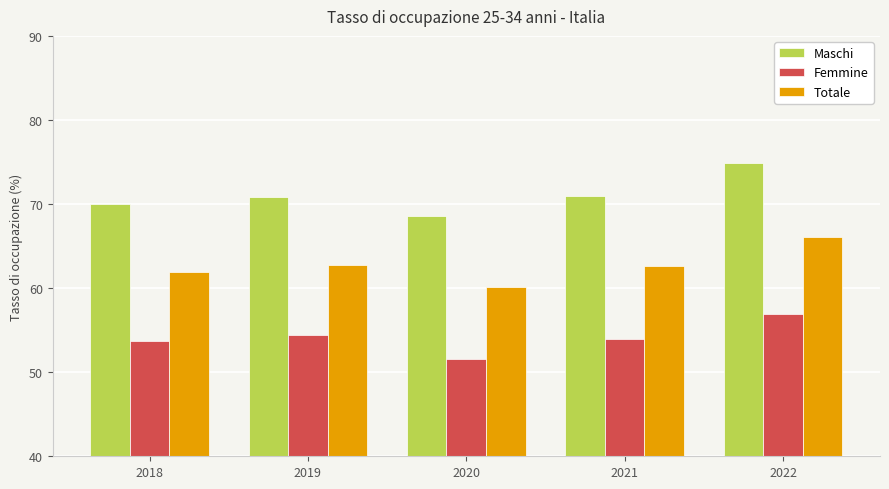

Which category has the highest value in the Femmine series?

2022